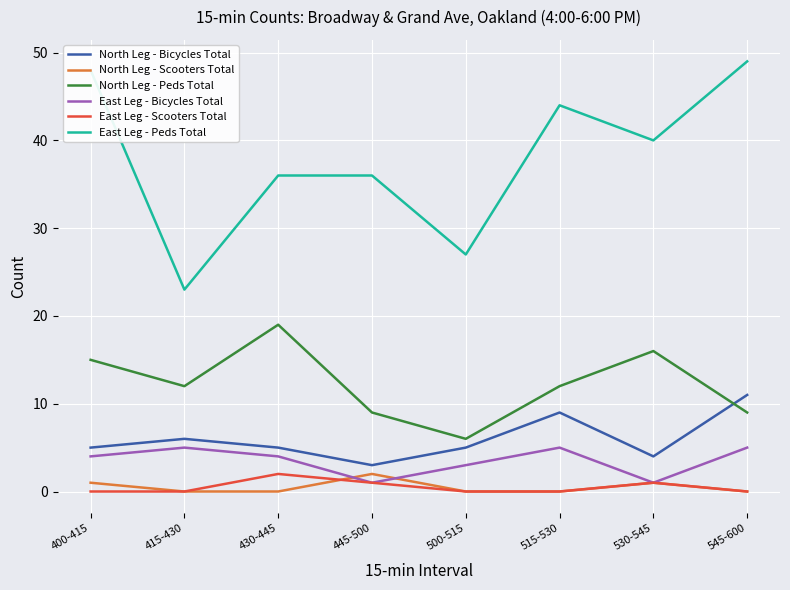

What is the difference between the maximum and minimum values in the North Leg - Bicycles Total series?

8